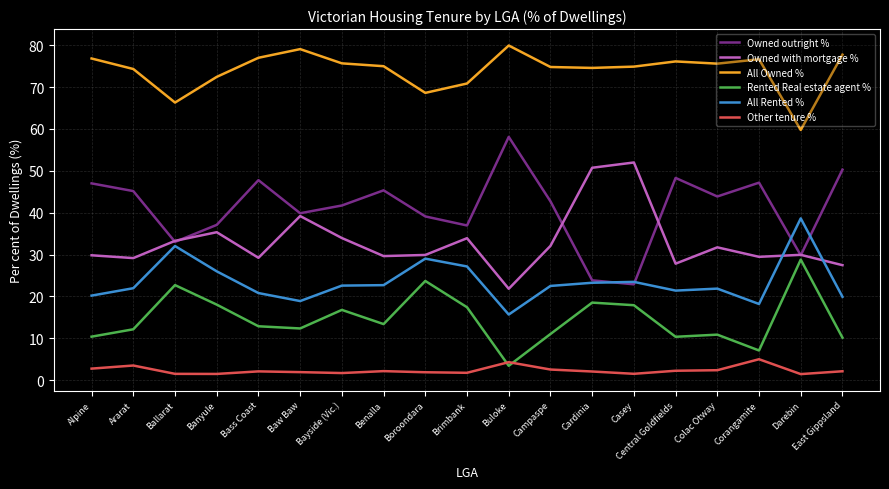

The value of Other tenure % at Central Goldfields is 2.2. True or false?

True